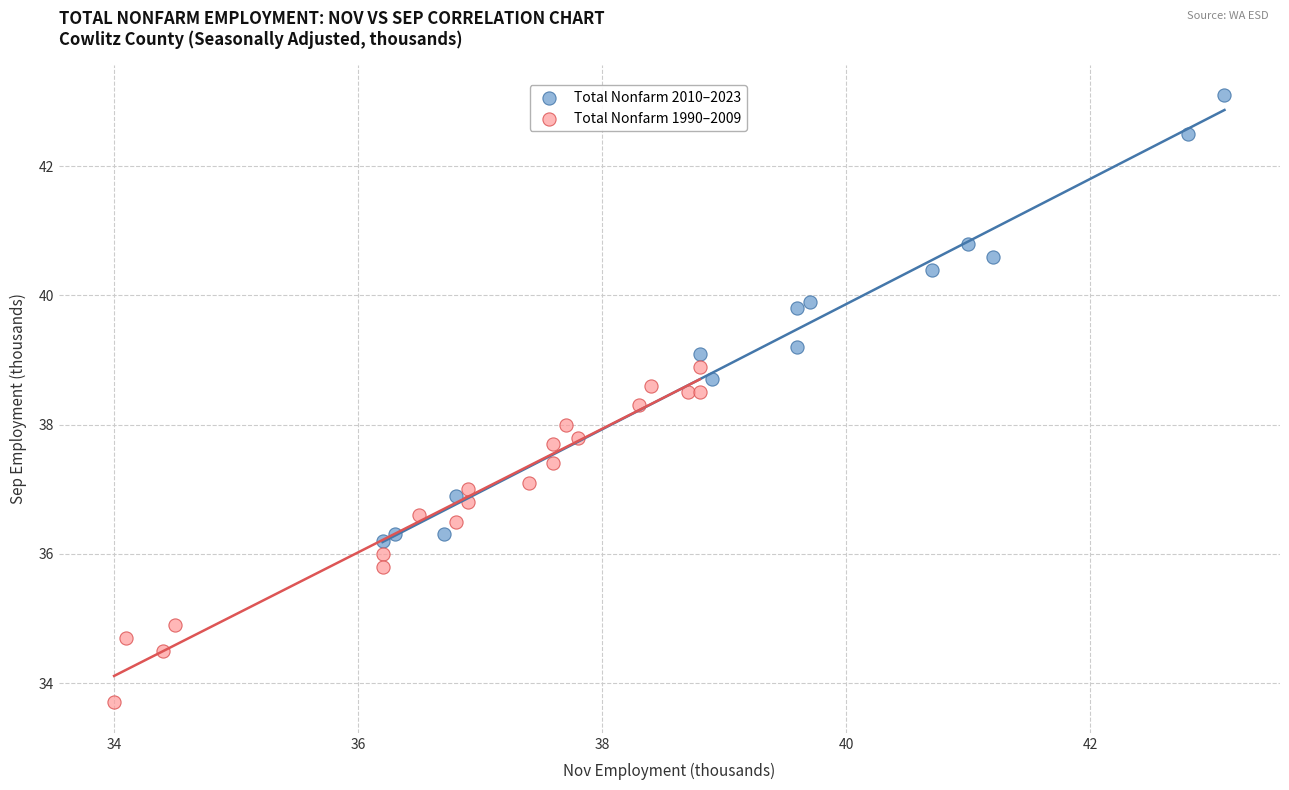

Which series contains the highest Y value?

Total Nonfarm 2010–2023